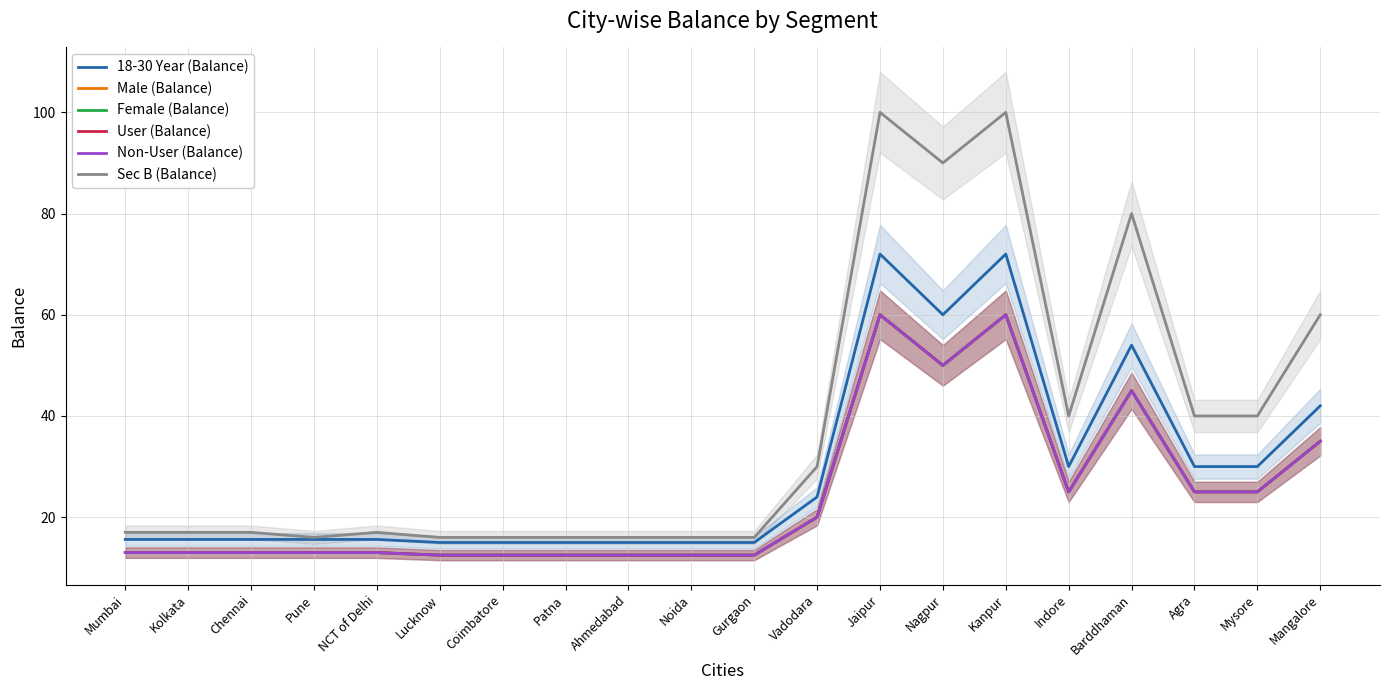

Is this an area chart (filled region under the line)?

No